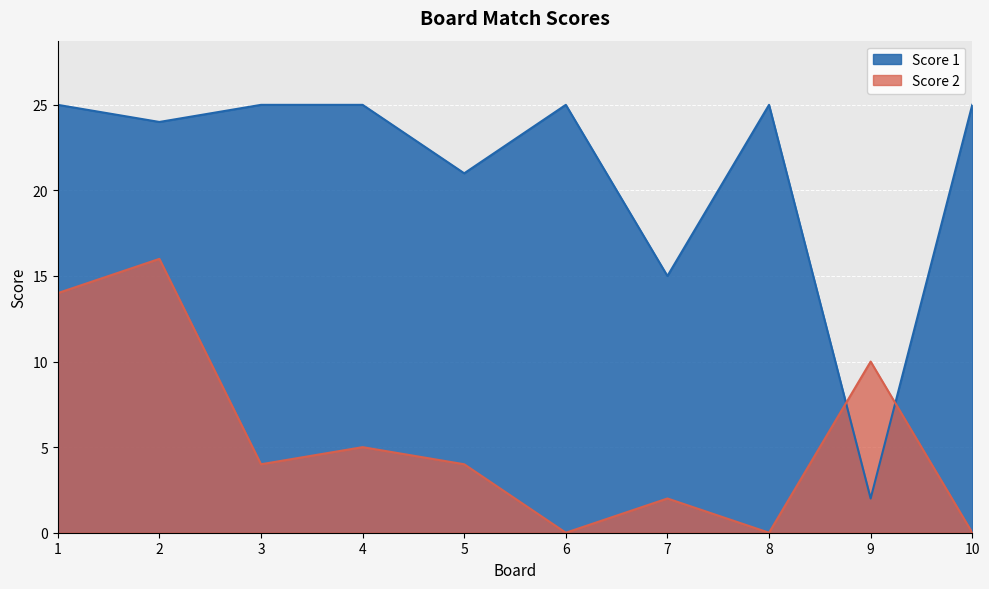

What is the difference between the maximum and minimum values in the Score 1 series?

23